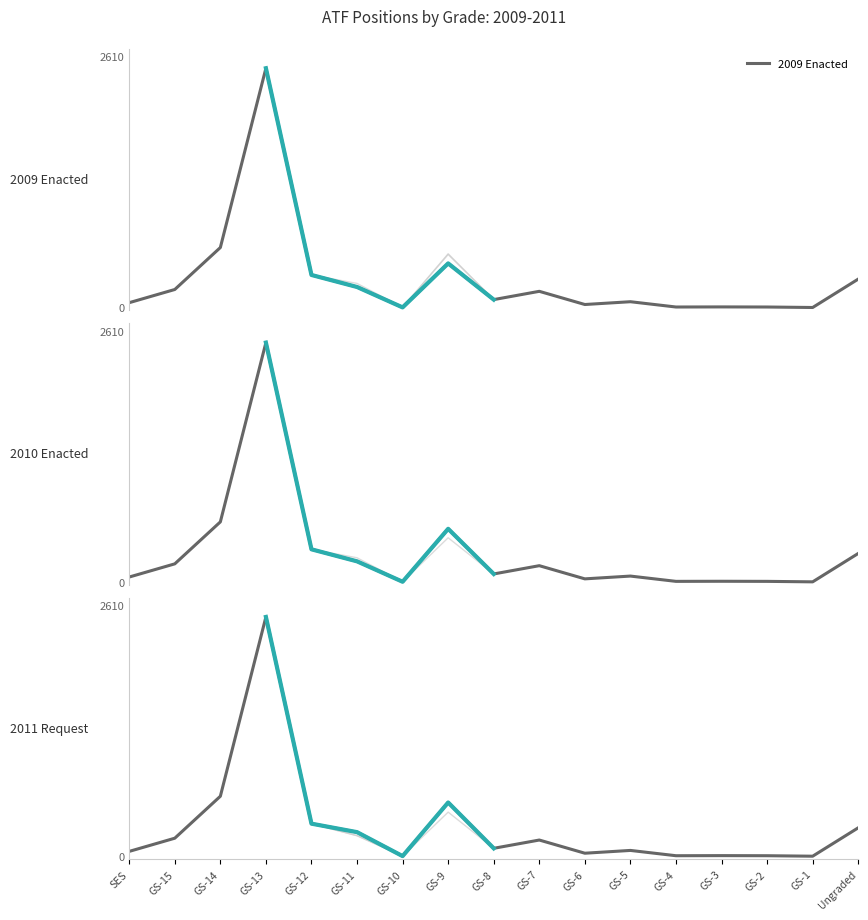

What is the sum of the 2010 Enacted values at GS-15 and GS-12?

525